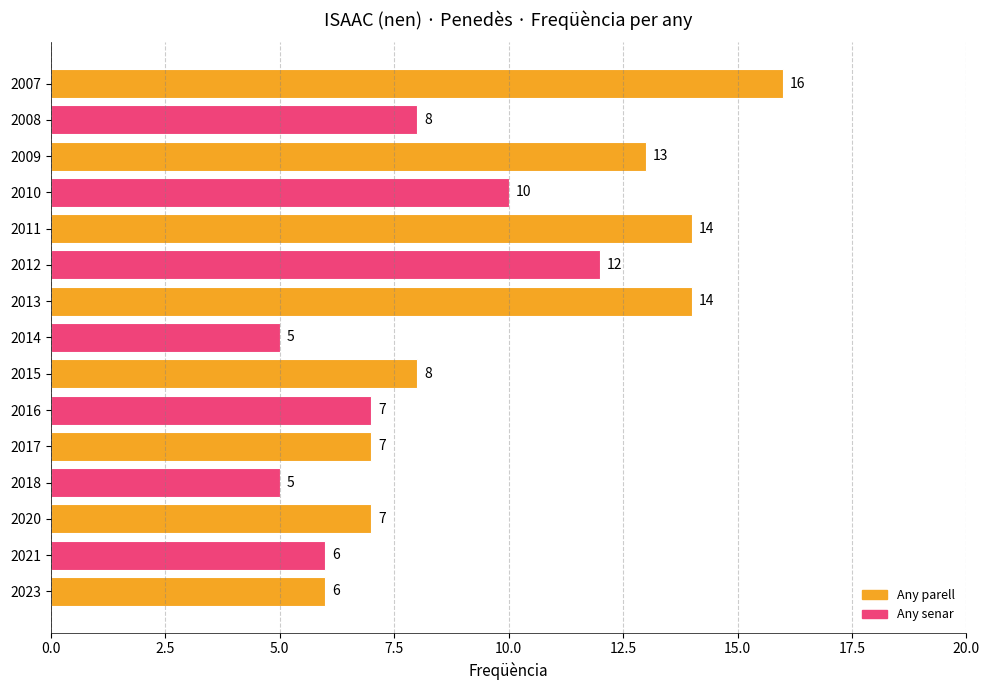

Which label corresponds to the largest value in the chart?

2007